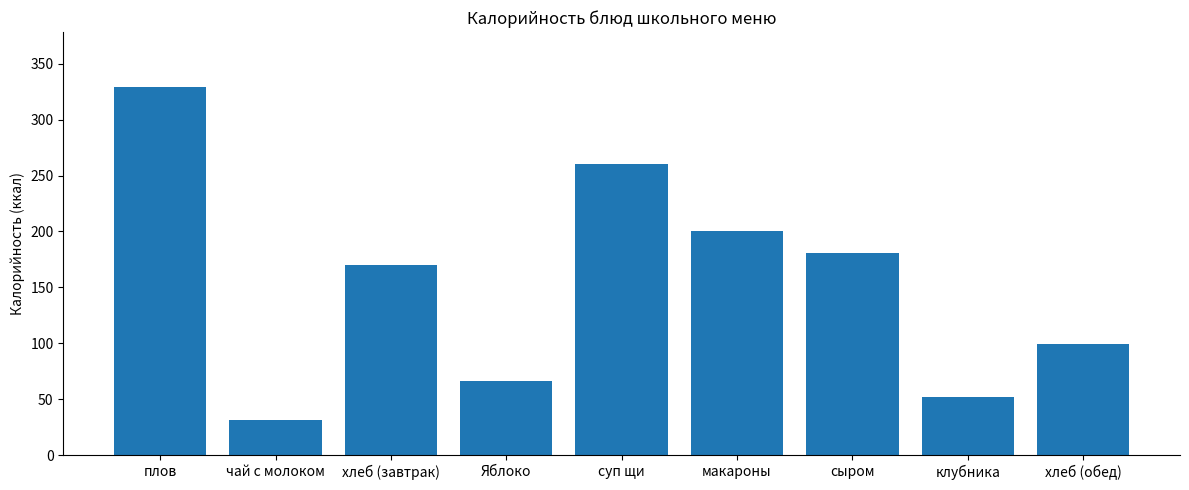

What is the ratio of the value at хлеб (обед) to the value at клубника?

1.9